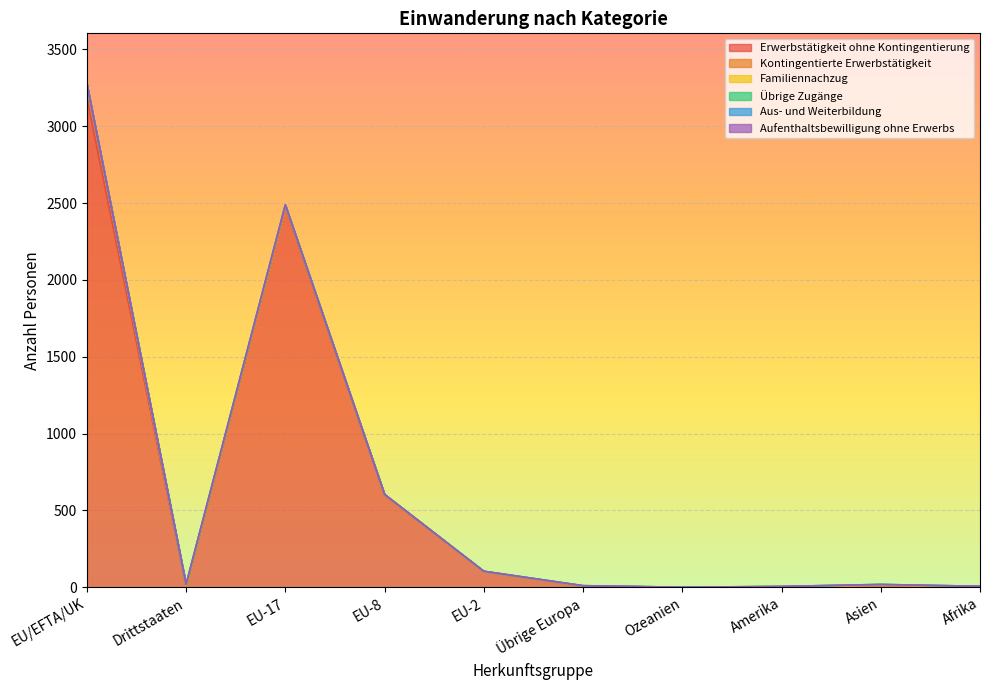

How many values in the Übrige Zugänge series exceed 2?

3